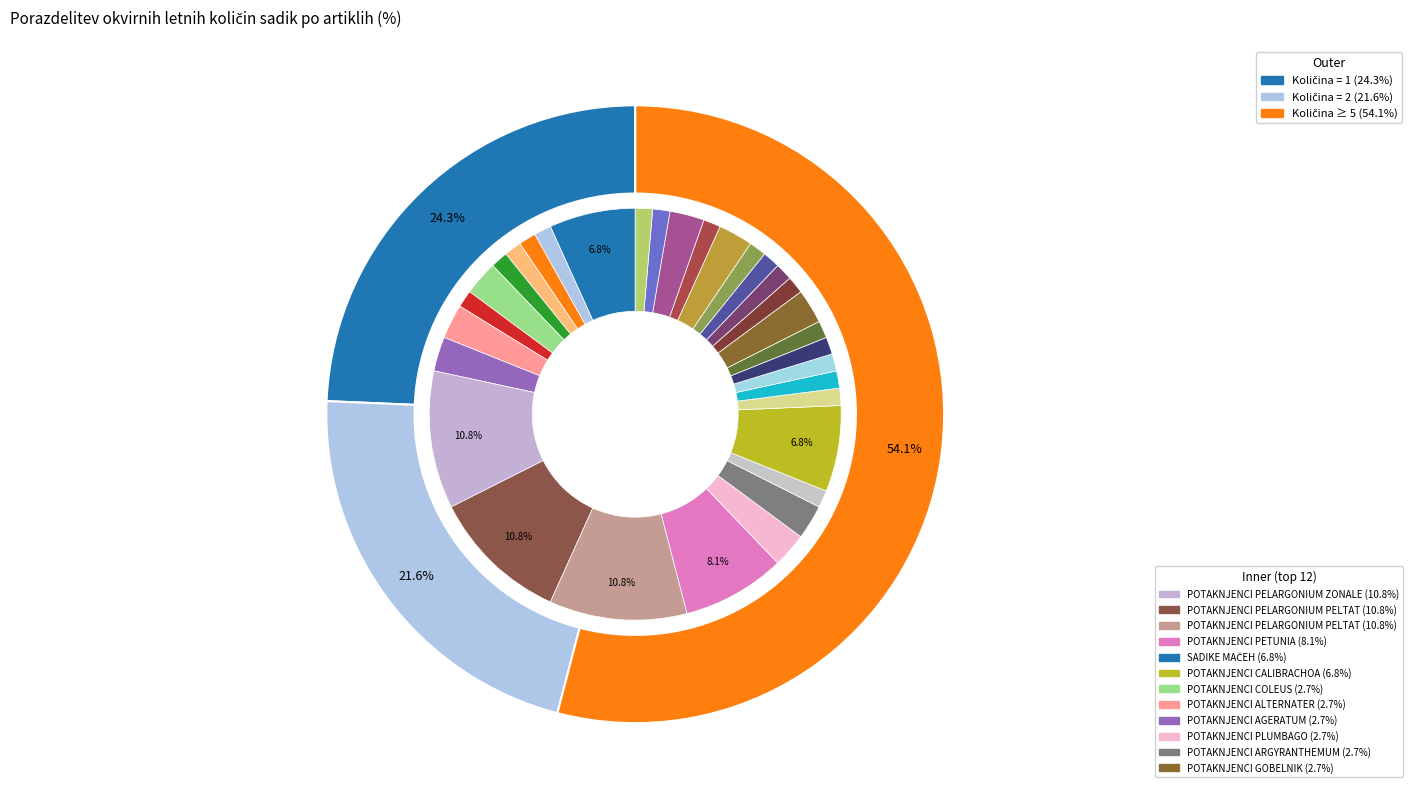

Between SADIKE BEGONIC and POTAKNJENCI ALTERNATER, which is larger?

POTAKNJENCI ALTERNATER